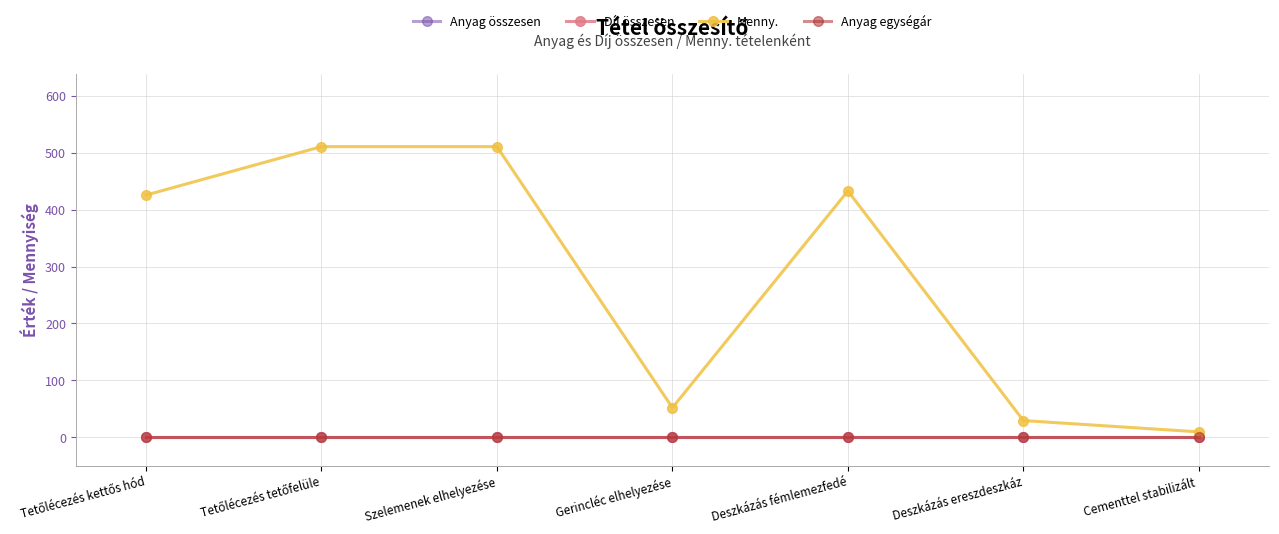

Does the chart have visible grid lines?

Yes